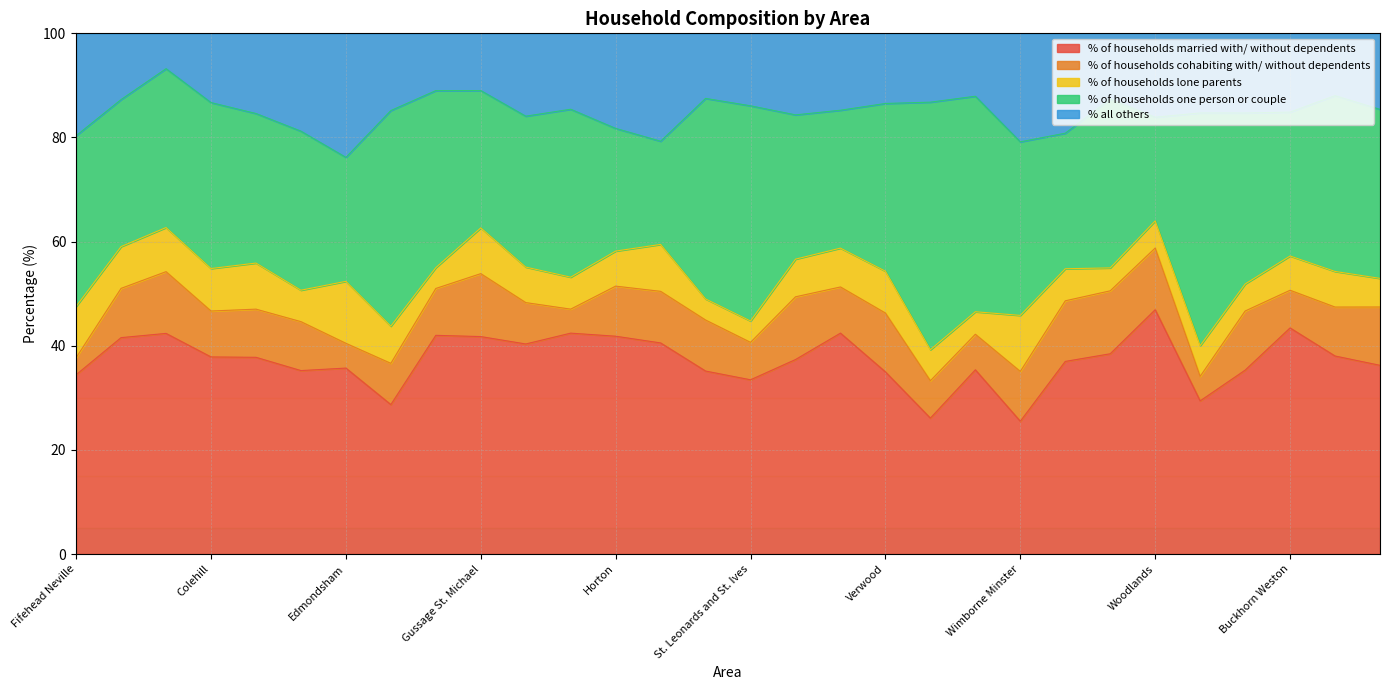

What is the label of the 24th point from the left?

Witchampton